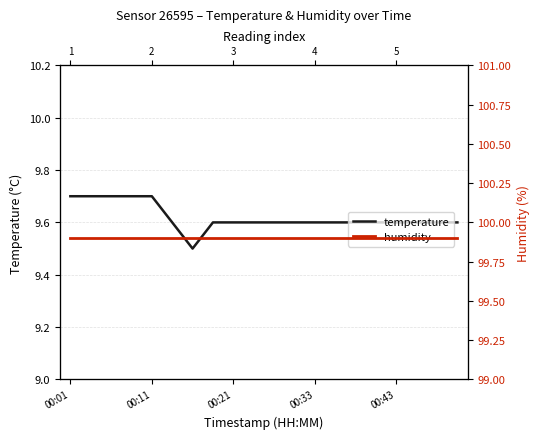

Is the value of humidity at 18 greater than the value of temperature at 11?

Yes